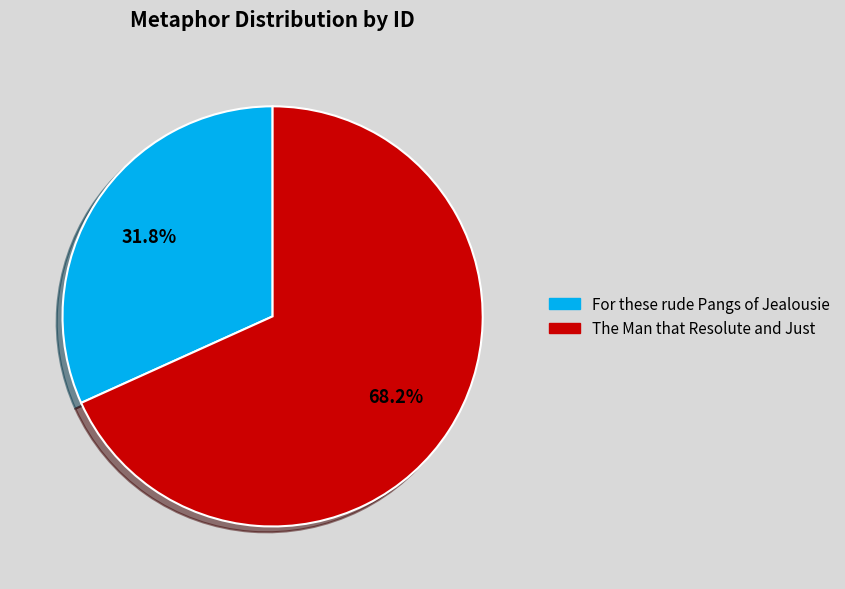

True or false: For these rude Pangs of Jealousie accounts for 32% of the total.

True